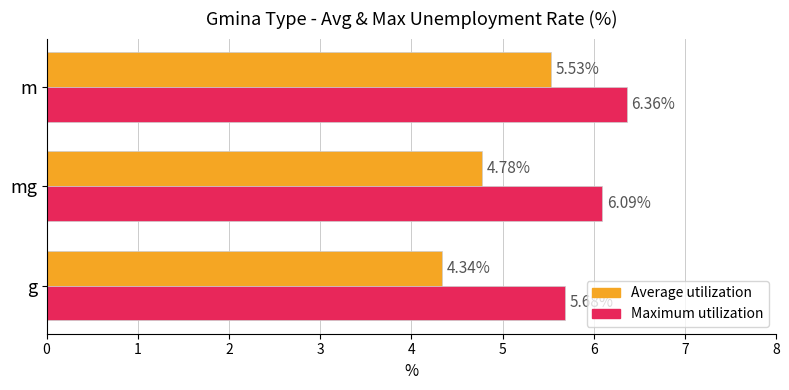

How many data points does each series have?

3